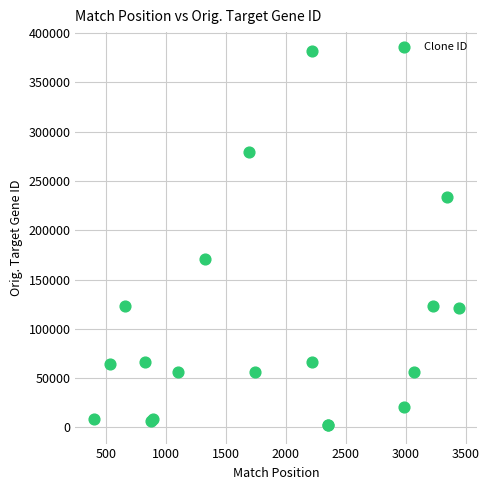

What Y value in the scatter plot is closest to 192259?

170657